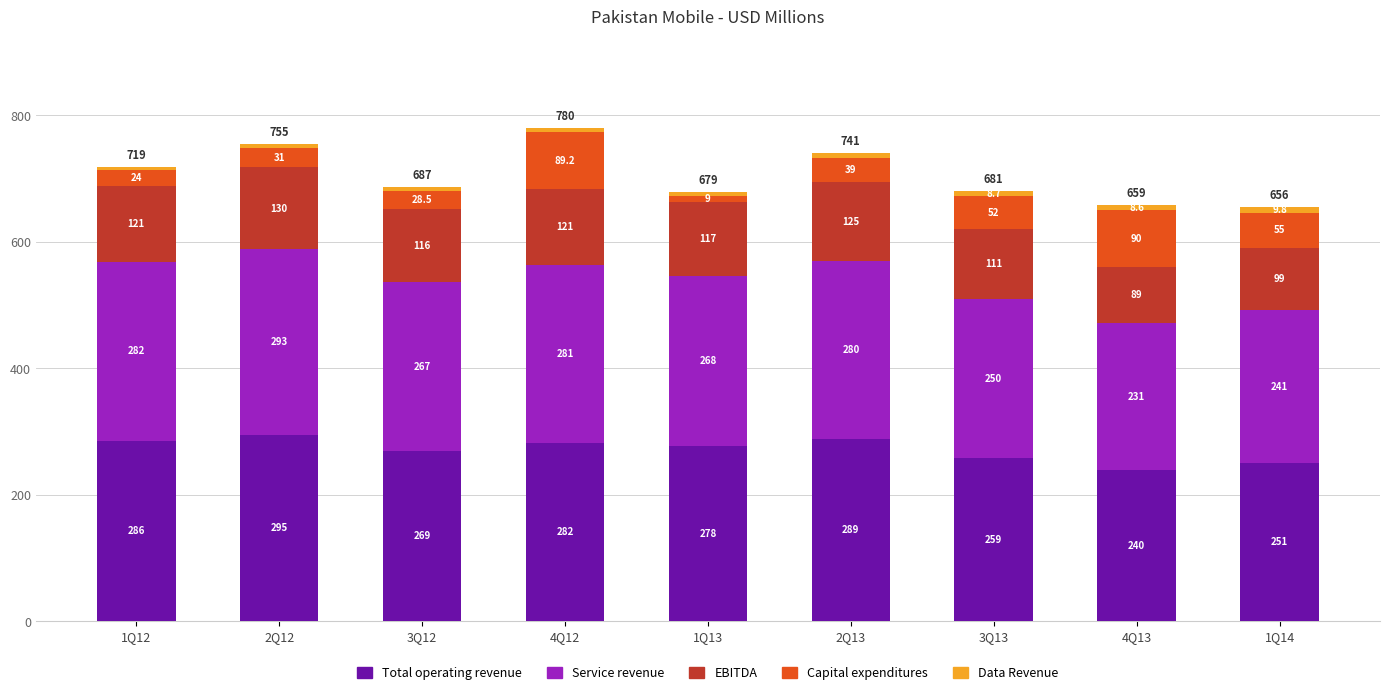

At which category is the sum across all series the highest?

4Q12